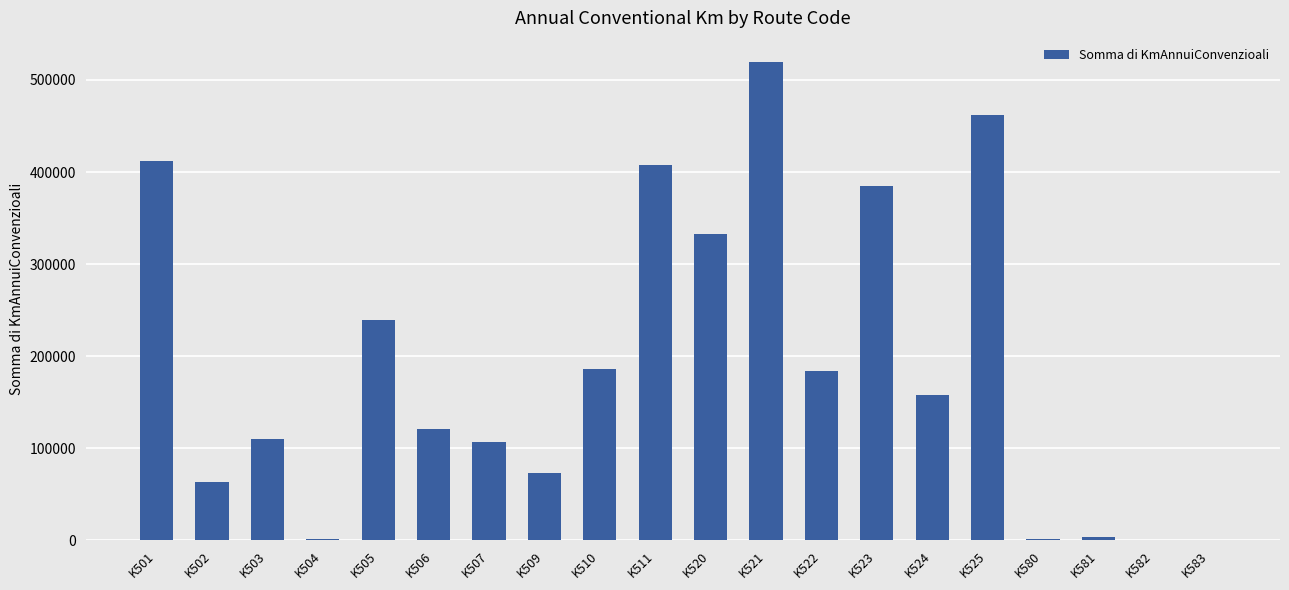

Does the chart contain stacked bars?

No